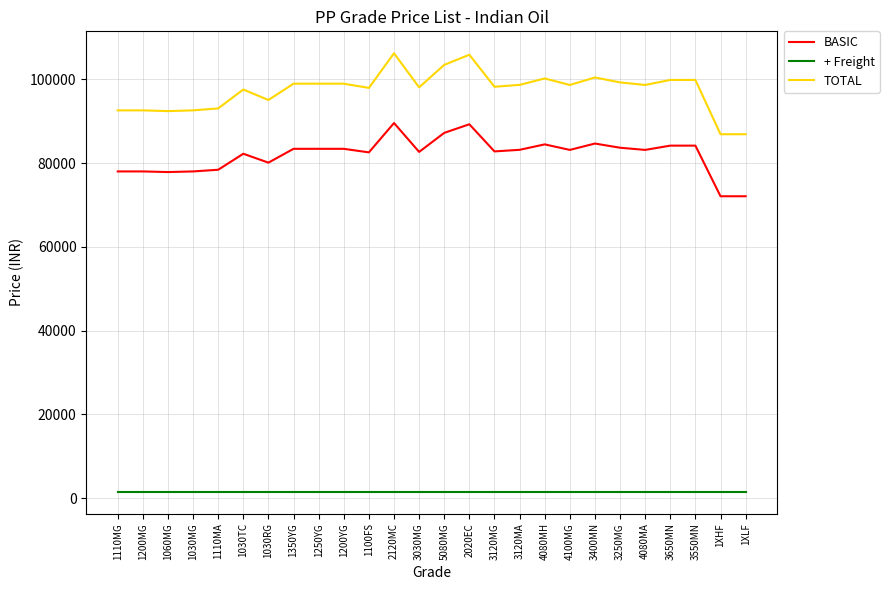

Does the chart display data point markers on the line(s)?

No